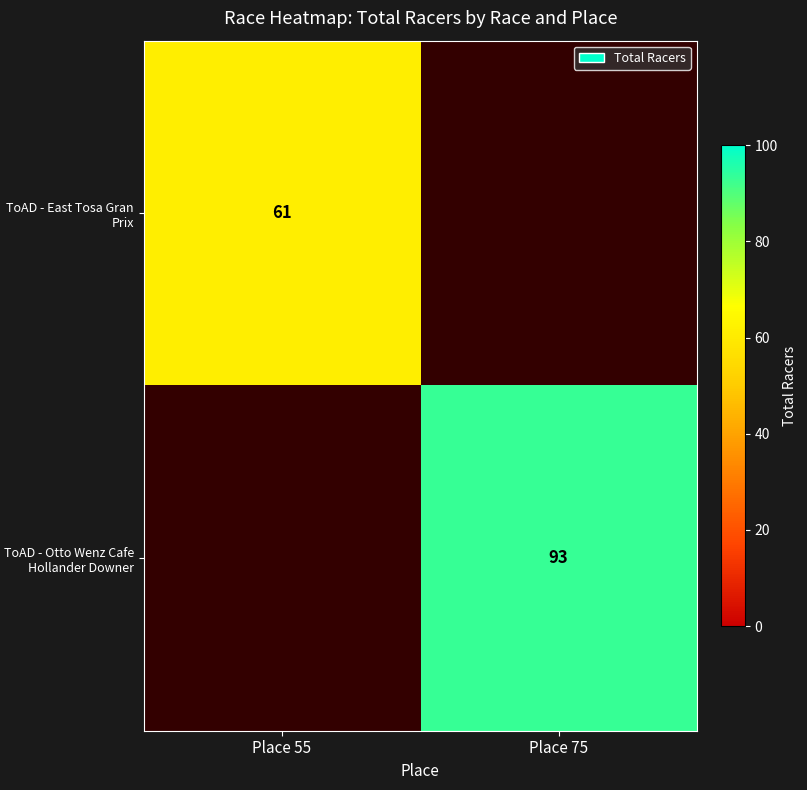

How many categories are shown in the chart?

2